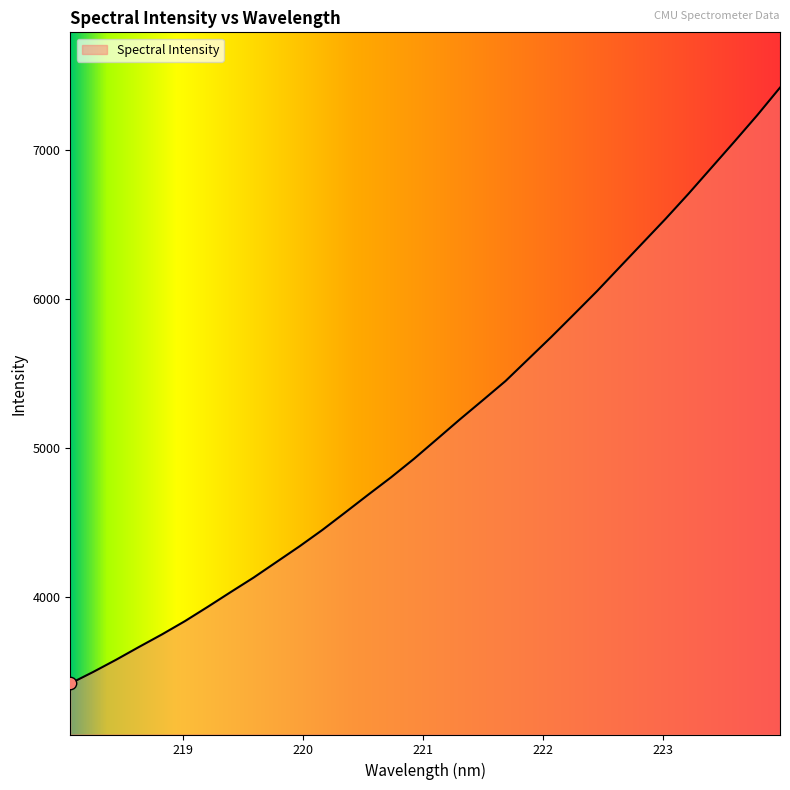

What is the change in value from 222.4538 to 223.9802?

+1365.1